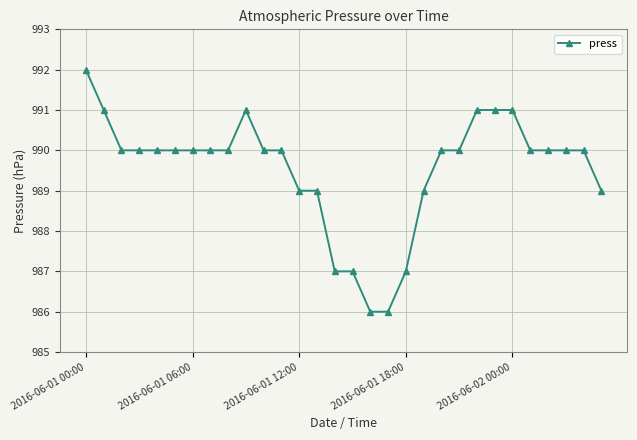

Reading right to left, list all the values displayed in this chart.

989	990	990	990	990	991	991	991	990	990	989	987	986	986	987	987	989	989	990	990	991	990	990	990	990	990	990	990	991	992